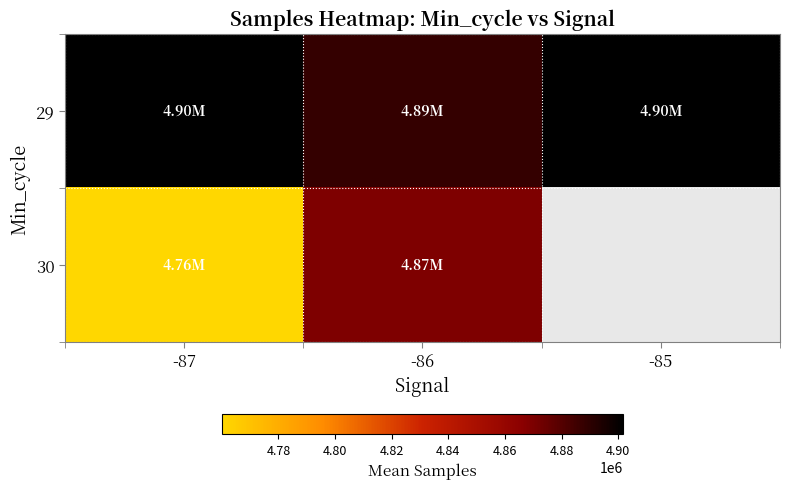

Which category has the lowest value across all series?

-87